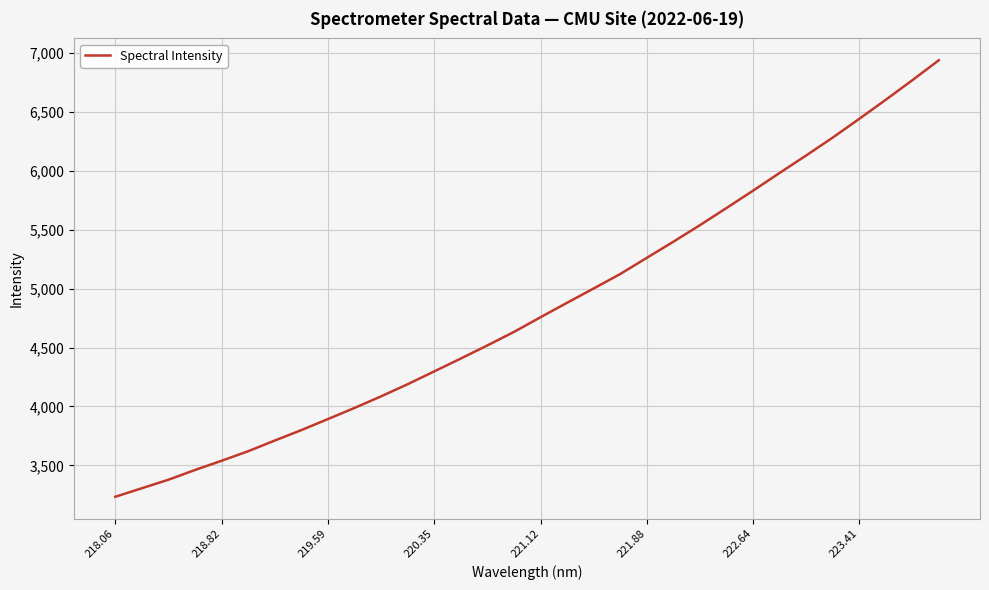

Reading left to right, list all the values displayed in this chart.

3232.9	3305.4	3377.9	3460.7	3538.9	3620.2	3710.8	3799.5	3893.3	3987.8	4086.4	4189.4	4298.3	4407.7	4519.0	4633.6	4758.3	4881.2	5002.6	5125.4	5262.7	5399.6	5540.1	5685.7	5832.9	5983.6	6132.0	6283.6	6443.0	6605.0	6770.9	6940.9